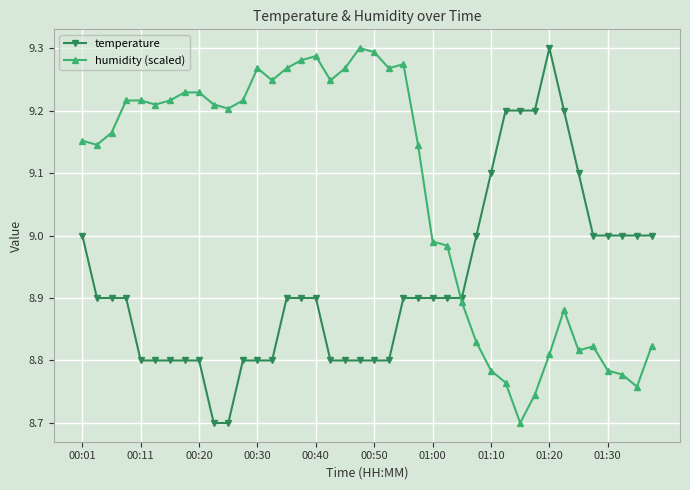

List the series in order of their overall mean, highest first.

humidity (scaled), temperature